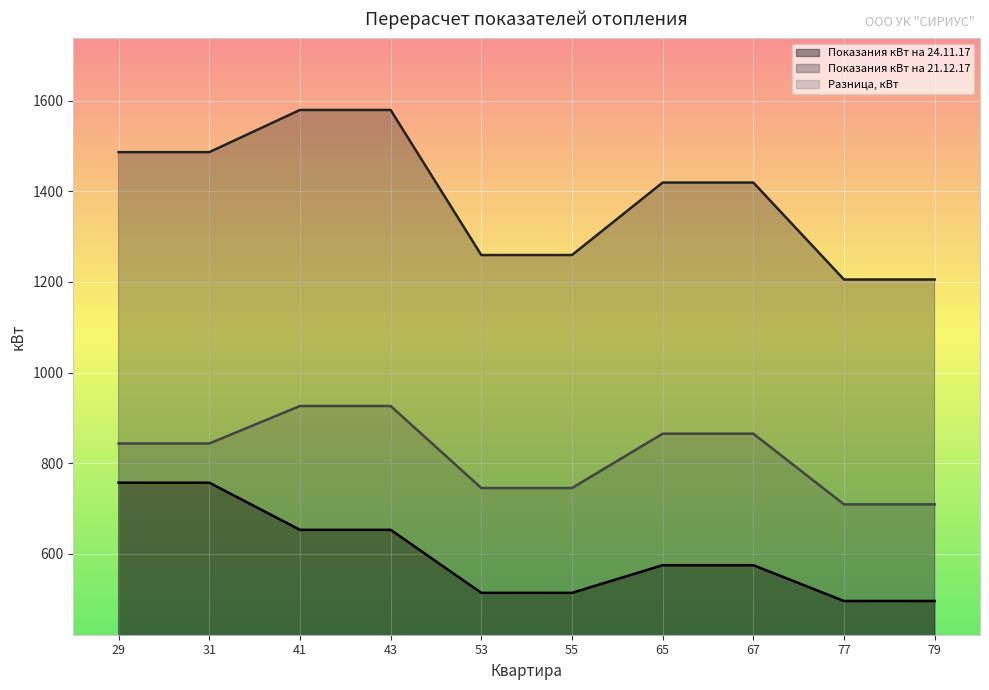

How many lines are shown in the chart?

3